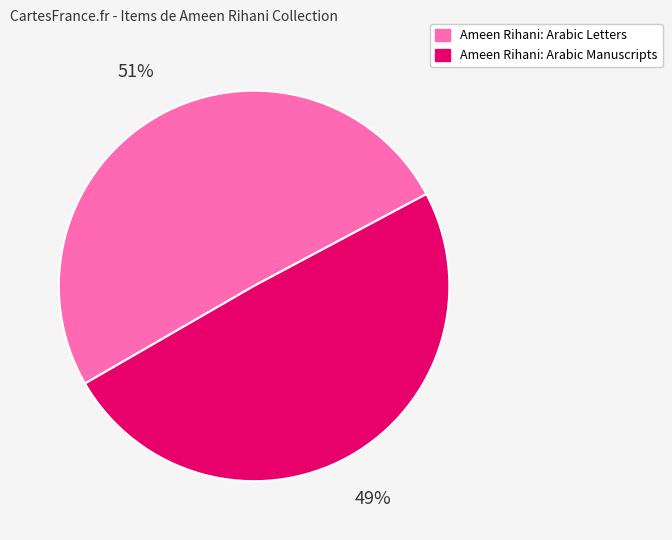

To the nearest percent, what portion does Ameen Rihani: Arabic Letters represent?

51%